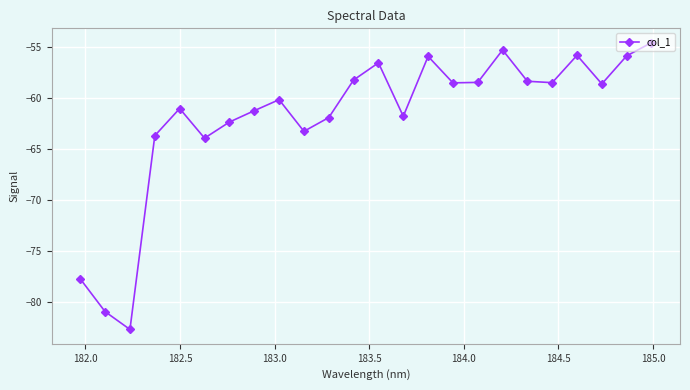

What is the difference between the second highest and second lowest values?

25.6